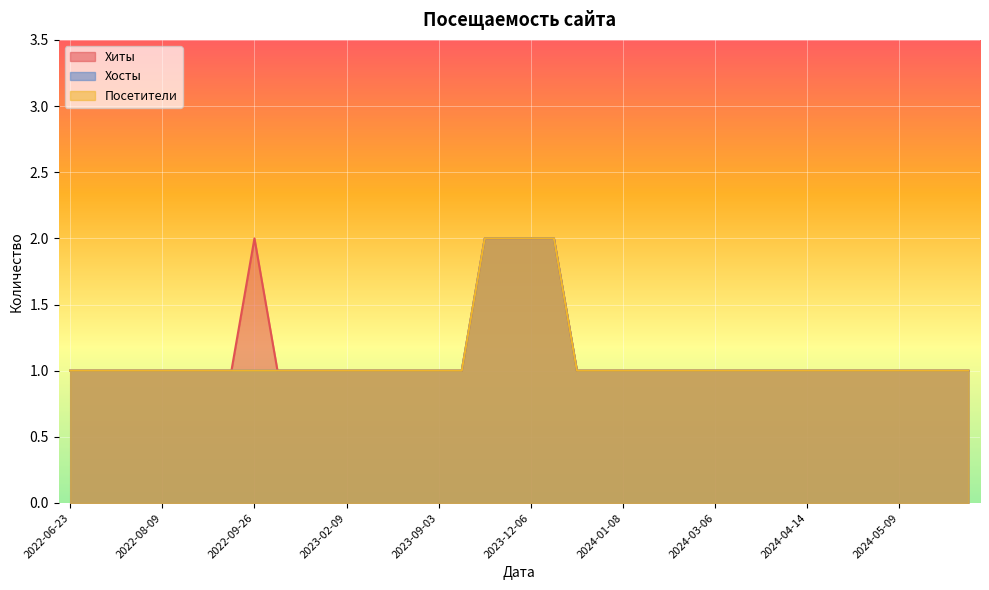

What position from the right is 2023-02-09?

28